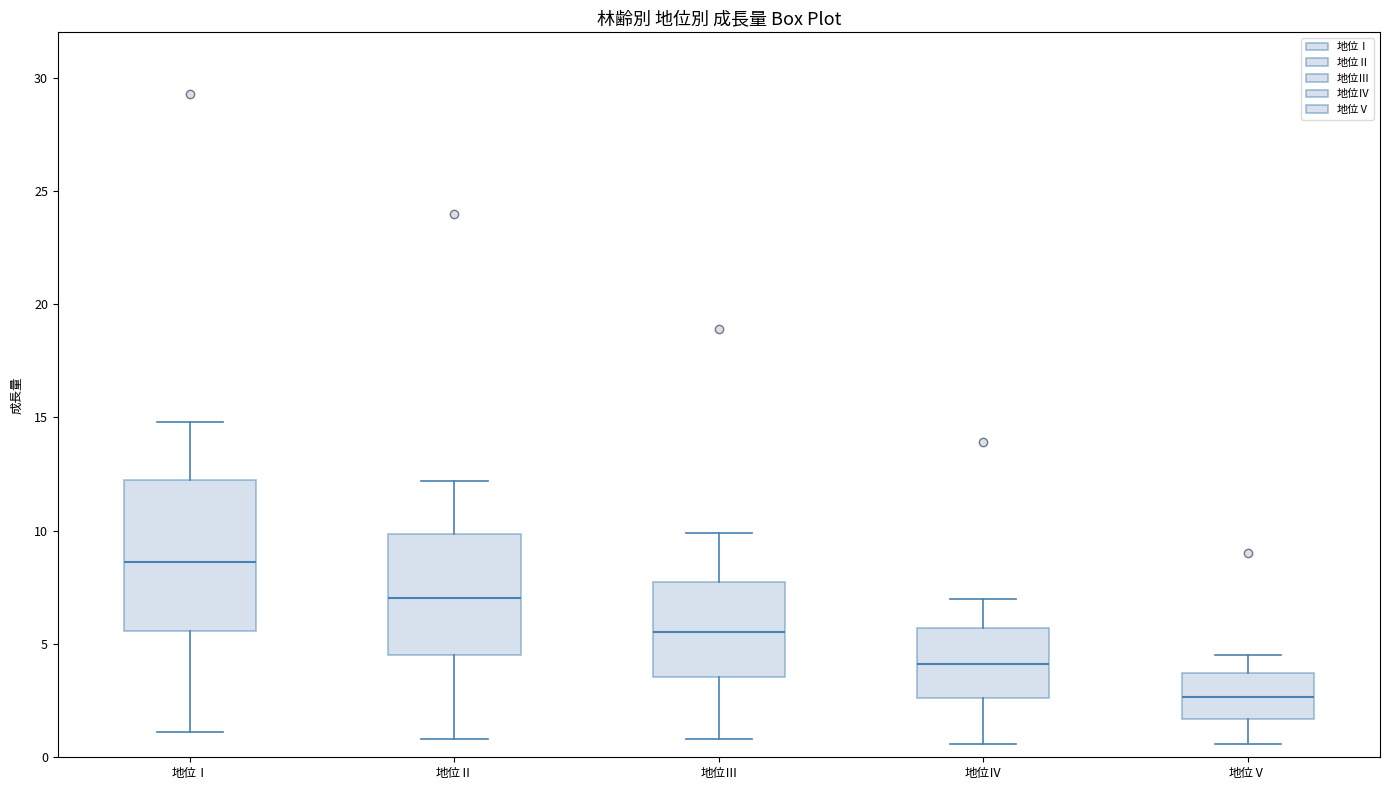

Which box's median line is the highest?

地位Ⅰ